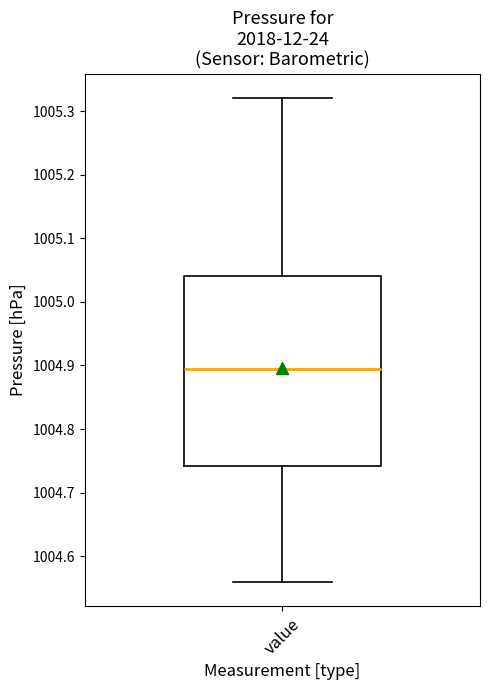

Read this box plot against the y-axis: the position of the median line, the range covered by the box, and the ends of both whiskers. The values are not printed on the chart, so give them approximately, as read against the axis.

median 1004.90, box 1004.74 to 1005.04, whiskers 1004.56 to 1005.32